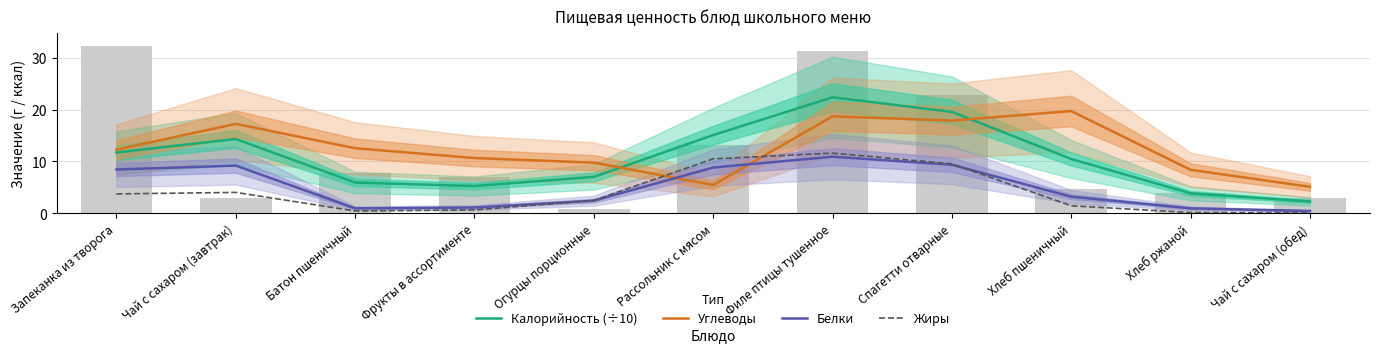

What are all the series names shown in the legend?

Калорийность (÷10), Углеводы, Белки, Жиры